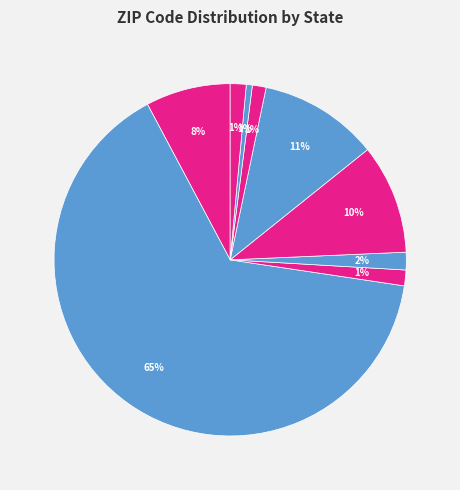

Count the number of slices in the pie.

9